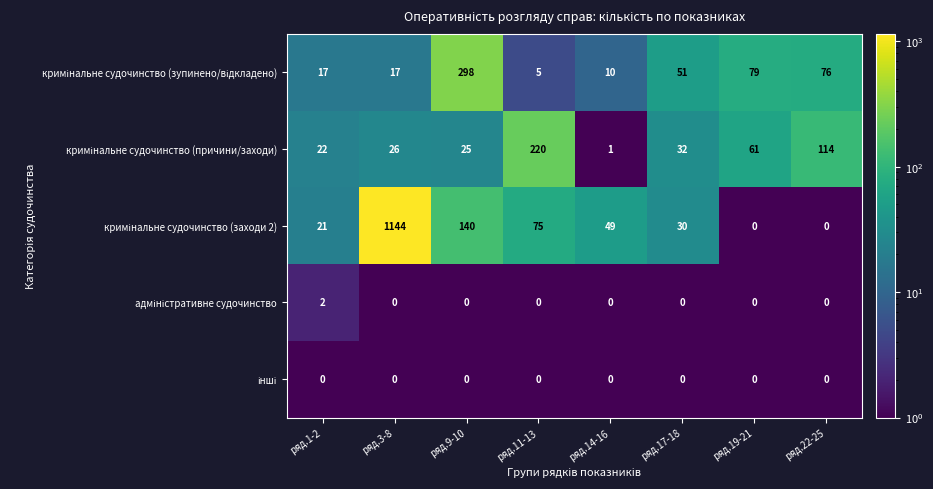

What is the difference between the highest and lowest values at ряд.17-18?

51